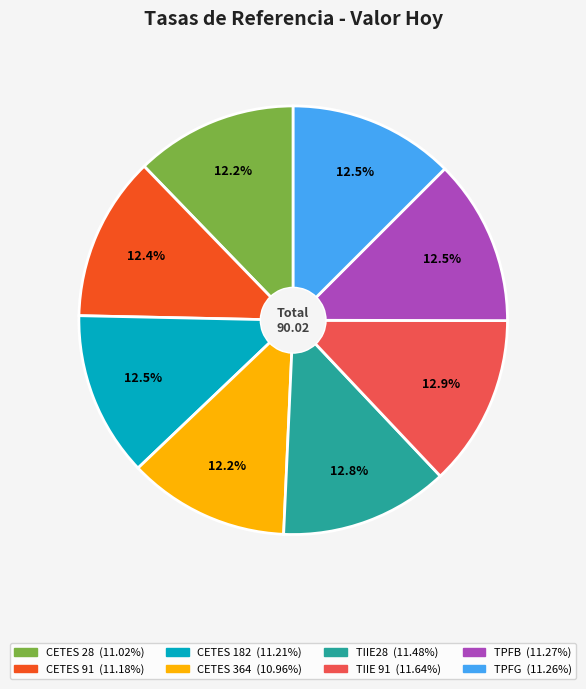

What is the ratio of the value at CETES 182 to the value at TPFG?

1.0